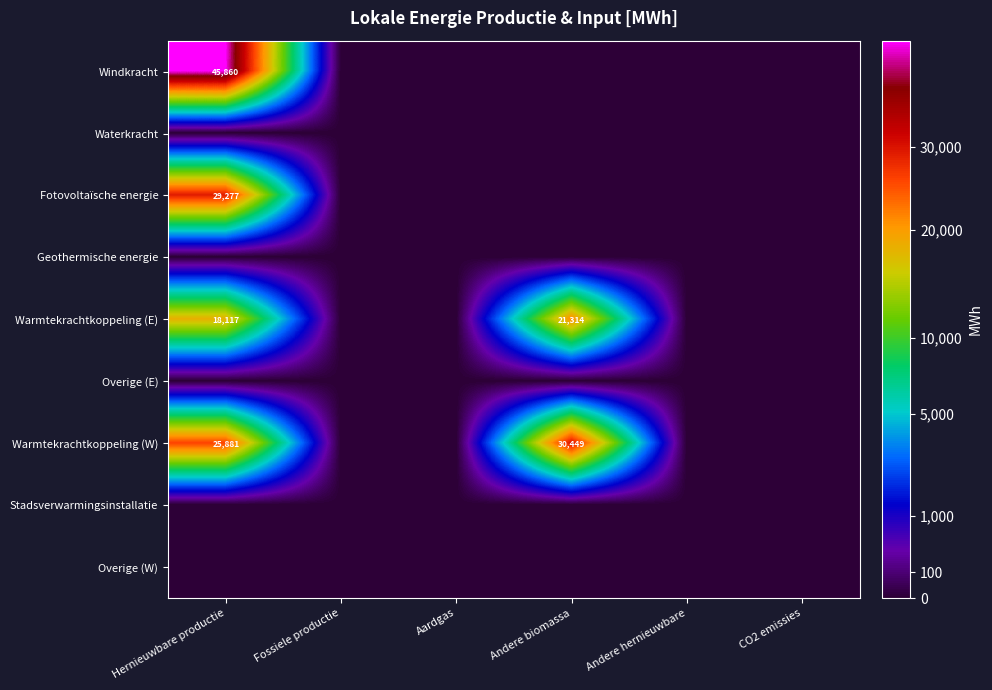

Rank the series by their maximum value, from lowest to highest.

Waterkracht, Geothermische energie, Overige (E), Stadsverwarmingsinstallatie, Overige (W), Warmtekrachtkoppeling (E), Fotovoltaïsche energie, Warmtekrachtkoppeling (W), Windkracht